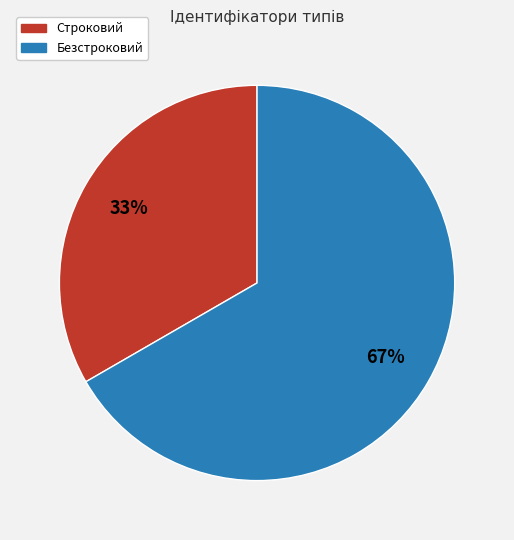

What is the ratio of the value at Строковий to the value at Безстроковий?

0.5